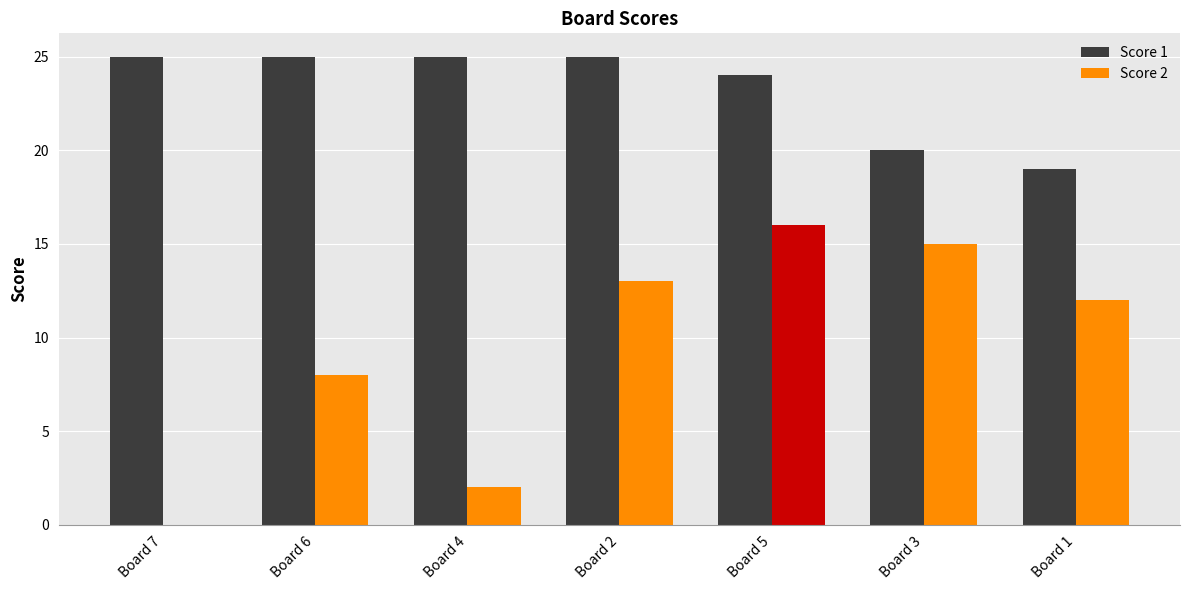

Reading right to left, extract all data points from this chart.

Score 1: 19	20	24	25	25	25	25
Score 2: 12	15	16	13	2	8	0